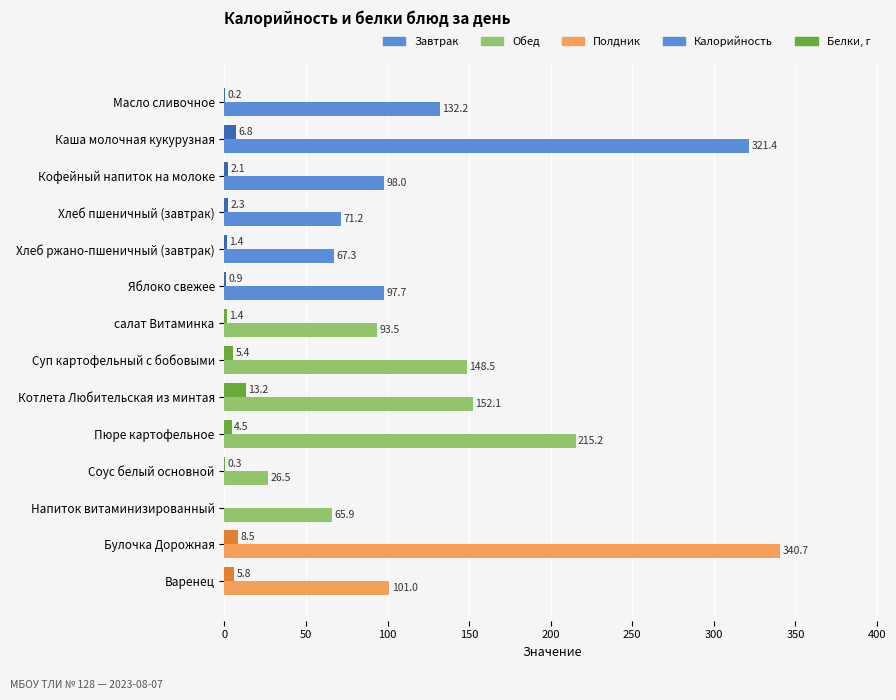

Which series changed the most between Масло сливочное and Хлеб пшеничный (завтрак)?

Калорийность